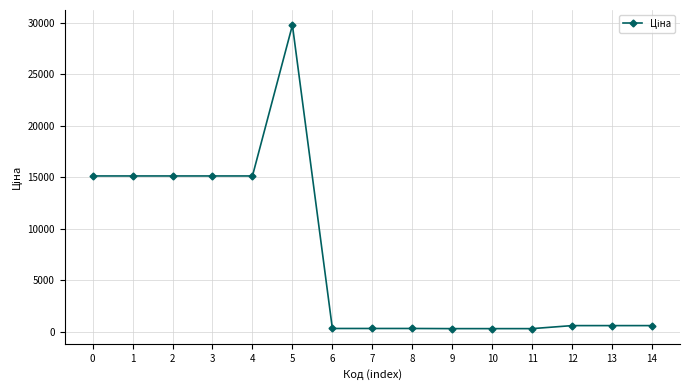

What is the average value?

7270.9